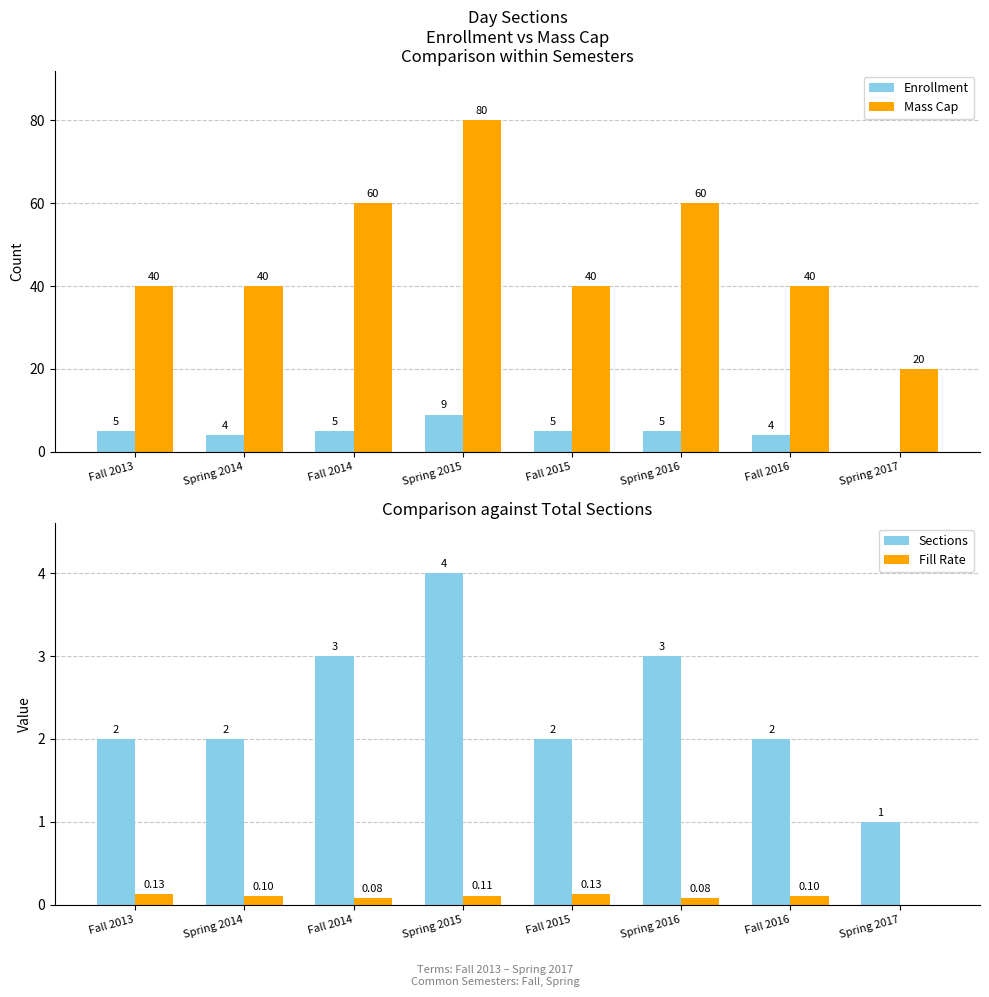

Reading right to left, what are all the values shown in this chart?

Enrollment: Spring 2017=0.0	Fall 2016=4.0	Spring 2016=5.0	Fall 2015=5.0	Spring 2015=9.0	Fall 2014=5.0	Spring 2014=4.0	Fall 2013=5.0
Mass Cap: Spring 2017=20.0	Fall 2016=40.0	Spring 2016=60.0	Fall 2015=40.0	Spring 2015=80.0	Fall 2014=60.0	Spring 2014=40.0	Fall 2013=40.0
Sections: Spring 2017=1.0	Fall 2016=2.0	Spring 2016=3.0	Fall 2015=2.0	Spring 2015=4.0	Fall 2014=3.0	Spring 2014=2.0	Fall 2013=2.0
Fill Rate: Spring 2017=0.0	Fall 2016=0.1	Spring 2016=0.1	Fall 2015=0.1	Spring 2015=0.1	Fall 2014=0.1	Spring 2014=0.1	Fall 2013=0.1